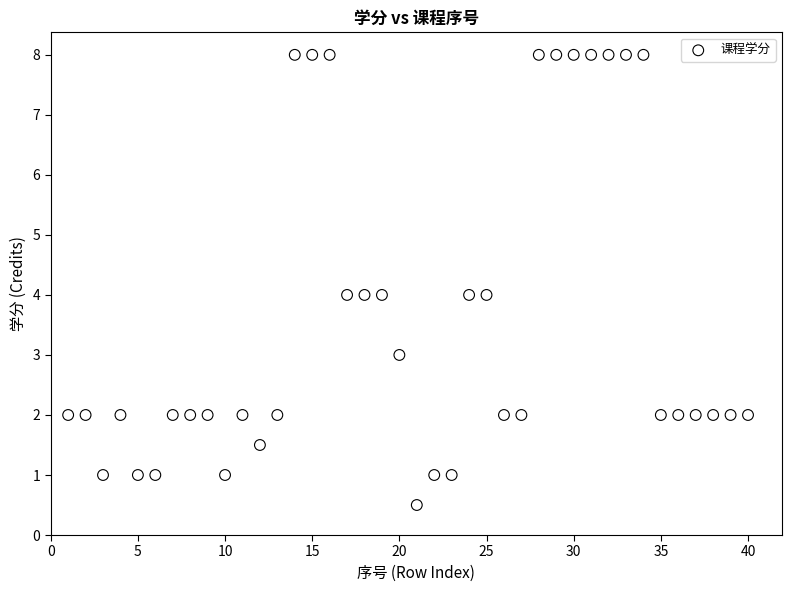

What is the range of X values (max minus min)?

39.0